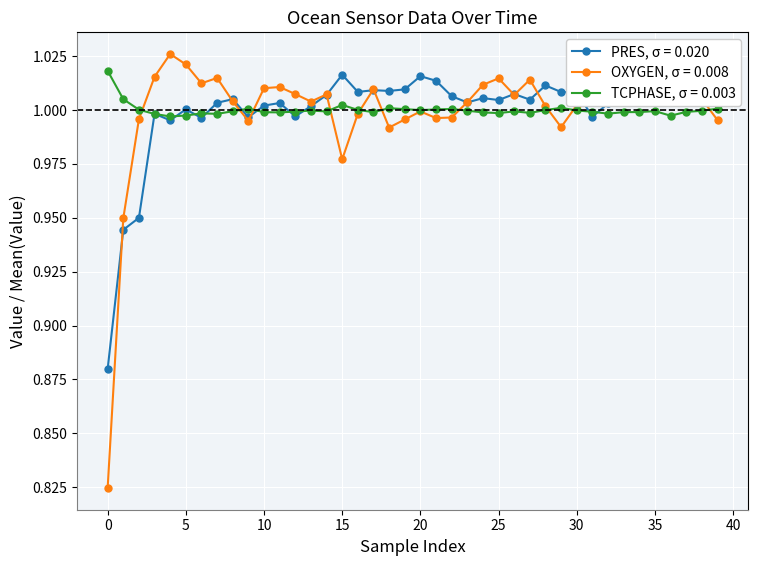

How many series are shown in this chart?

3